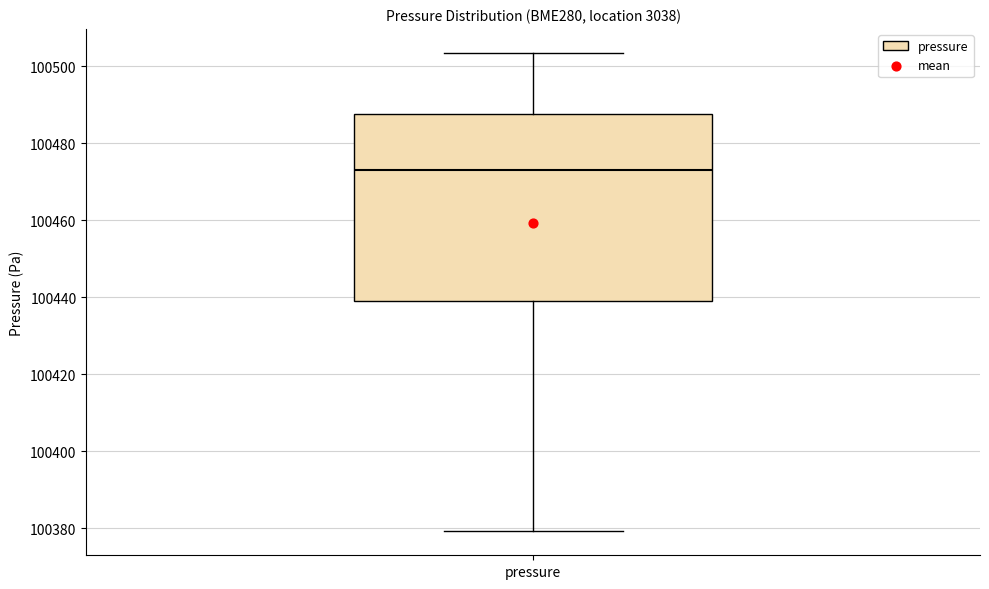

Read this box plot against the y-axis: the position of the median line, the range covered by the box, and the ends of both whiskers. The values are not printed on the chart, so give them approximately, as read against the axis.

median 100472, box 100440 to 100488, whiskers 100380 to 100504